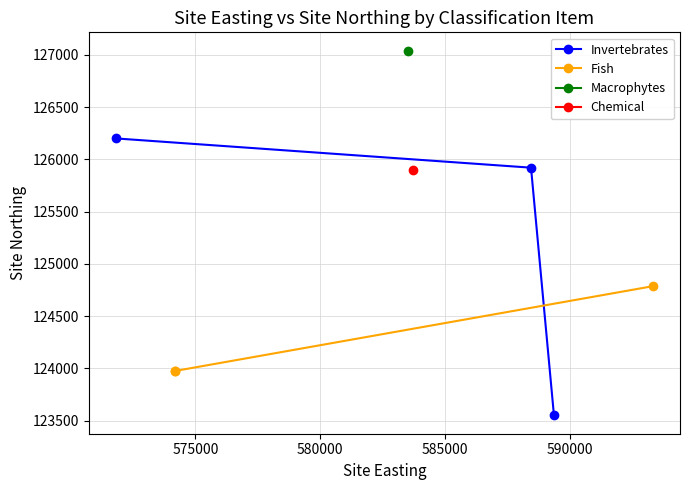

What is the maximum value for Invertebrates?

126200